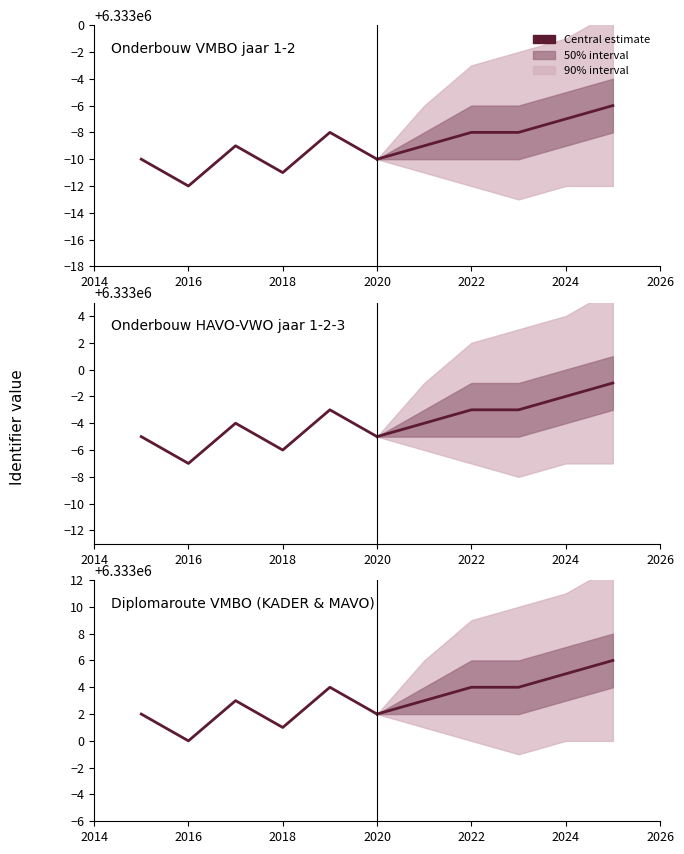

Reading left to right, list all the values displayed in this chart.

Onderbouw VMBO jaar 1-2: 6332990	6332988	6332991	6332989	6332992	6332990
Onderbouw HAVO-VWO jaar 1-2-3: 6332995	6332993	6332996	6332994	6332997	6332995
Diplomaroute VMBO (KADER & MAVO): 6333002	6333000	6333003	6333001	6333004	6333002